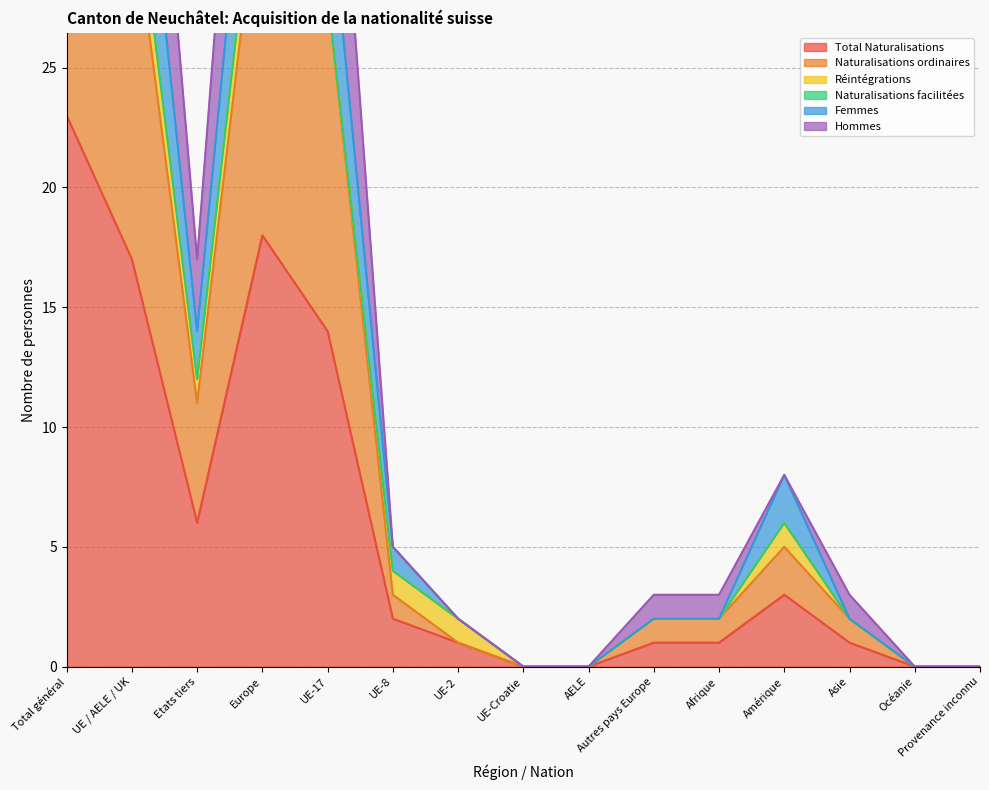

What is the sum of all Hommes values?

250